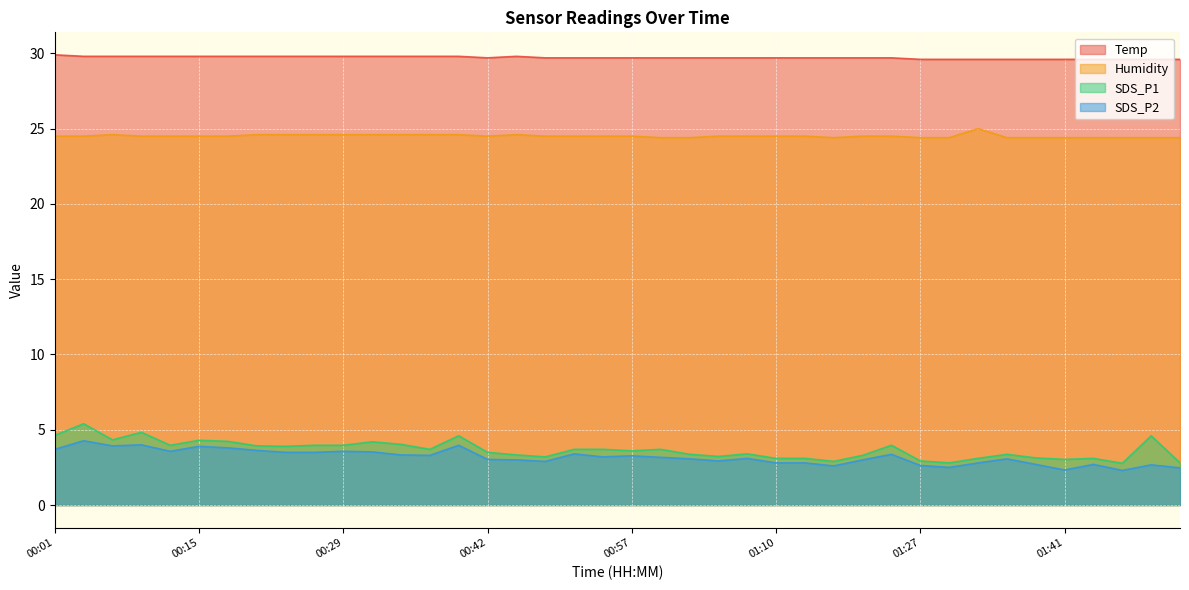

True or false: Temp and SDS_P2 intersect in this chart.

False